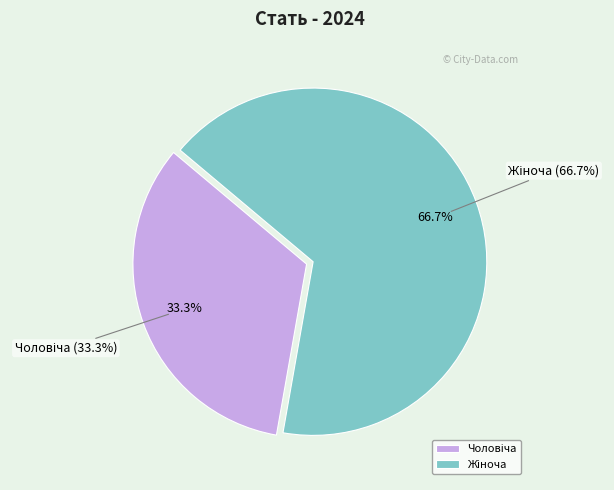

True or false: Чоловіча accounts for 33% of the total.

True